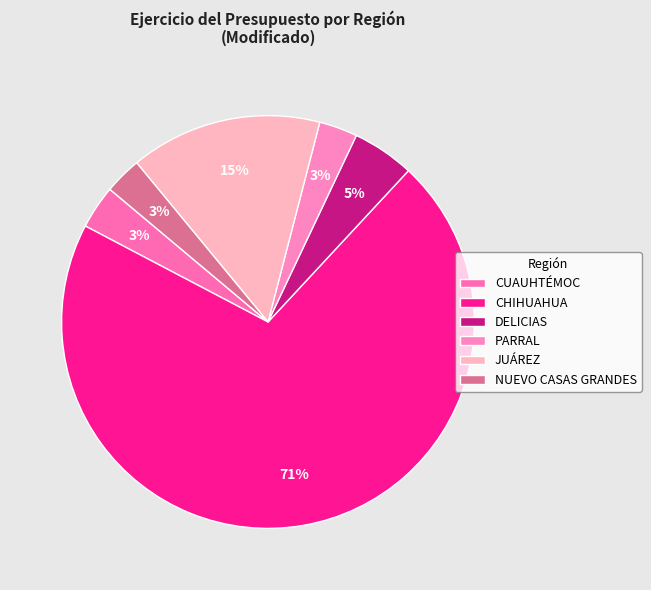

Between NUEVO CASAS GRANDES and DELICIAS, which is larger?

DELICIAS